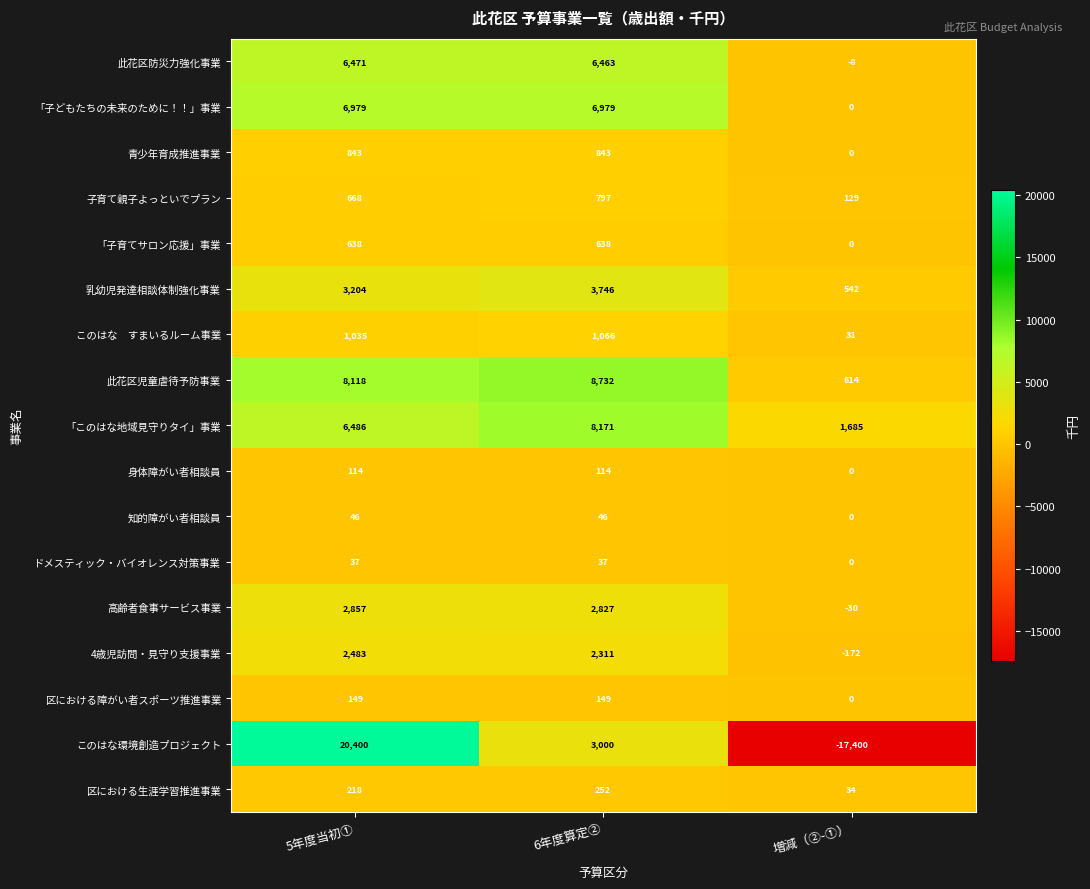

What is the average value of the 区における生涯学習推進事業 series?

168